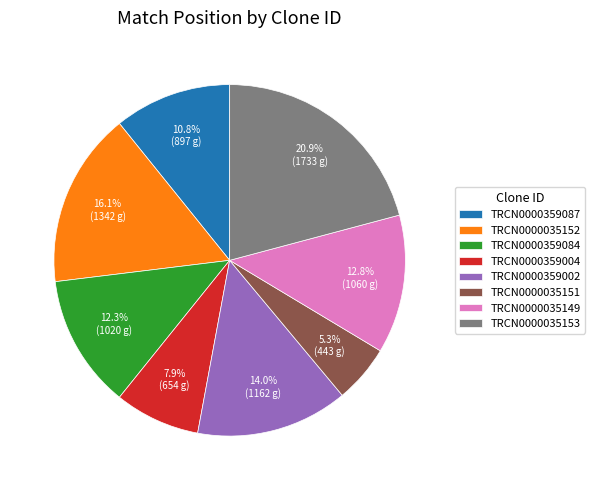

To the nearest percent, what portion does TRCN0000359004 represent?

8%